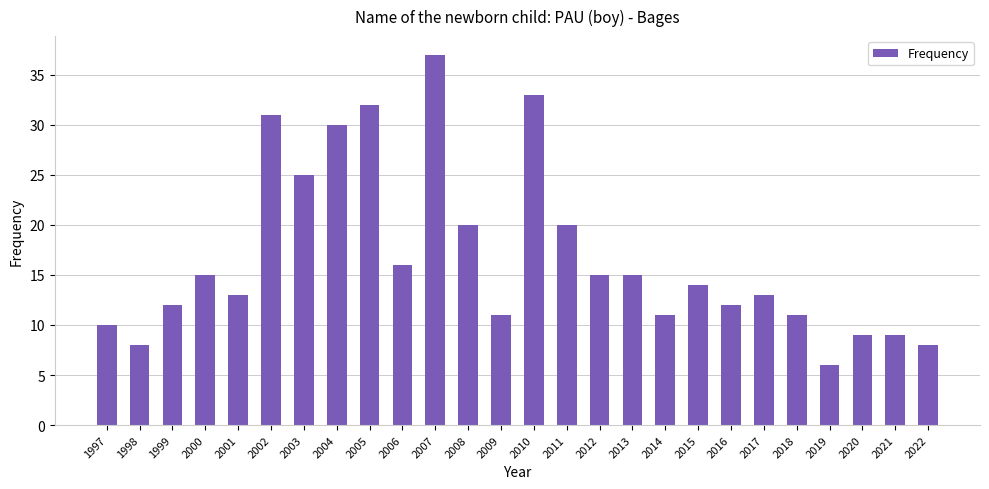

Reading left to right, transcribe all the data shown in this chart.

1997=10	1998=8	1999=12	2000=15	2001=13	2002=31	2003=25	2004=30	2005=32	2006=16	2007=37	2008=20	2009=11	2010=33	2011=20	2012=15	2013=15	2014=11	2015=14	2016=12	2017=13	2018=11	2019=6	2020=9	2021=9	2022=8